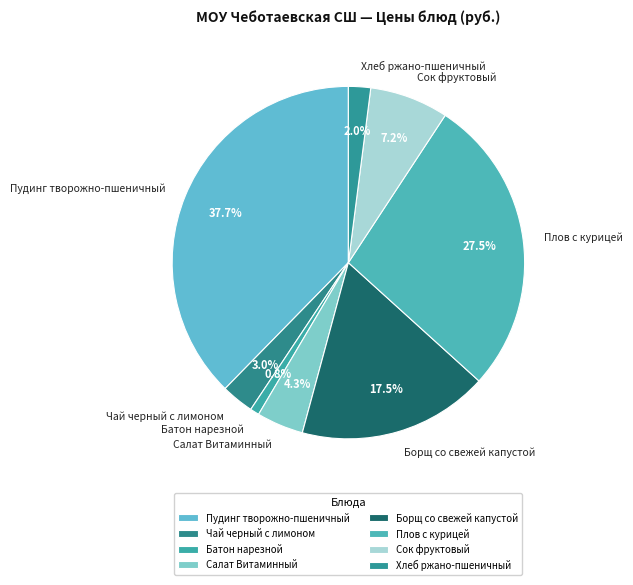

Is it true that Сок фруктовый is 7% of the pie?

True